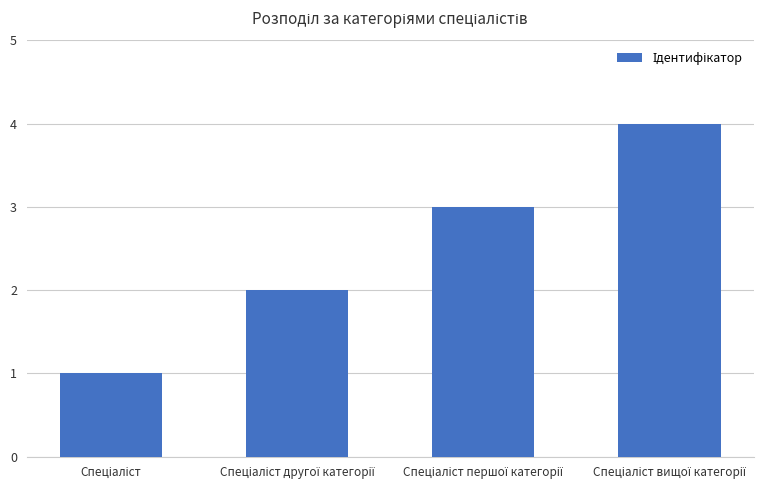

How many values are between 2 and 4?

3